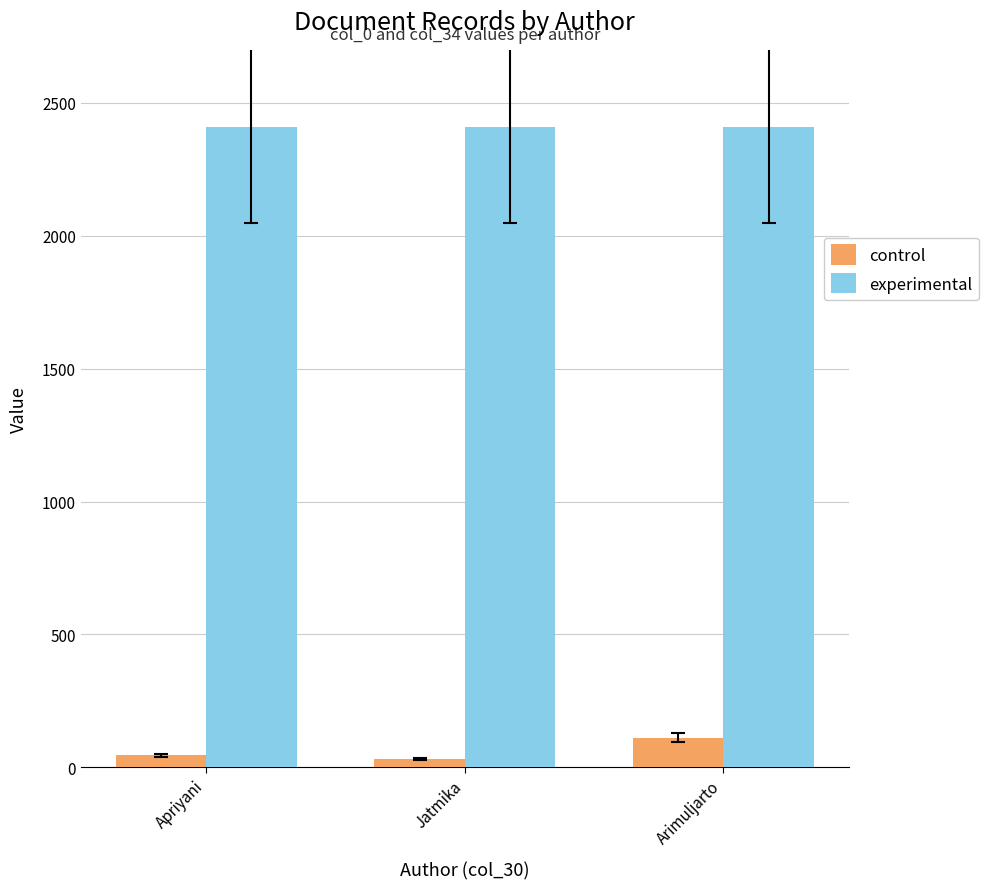

The experimental series shows 835 at Apriyani. True or false?

False